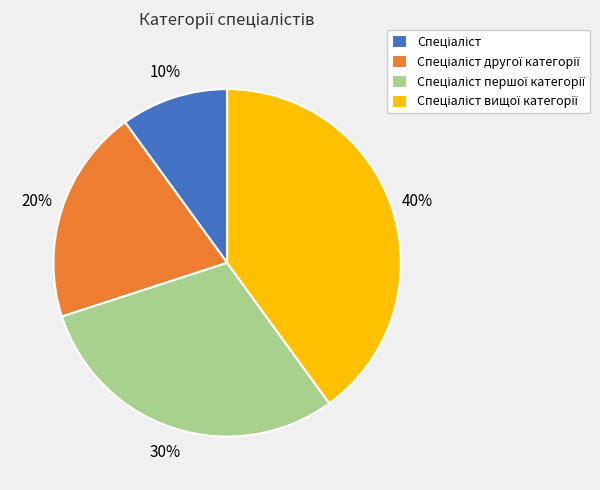

To the nearest percent, what is the difference between the largest and smallest slice percentages?

30%